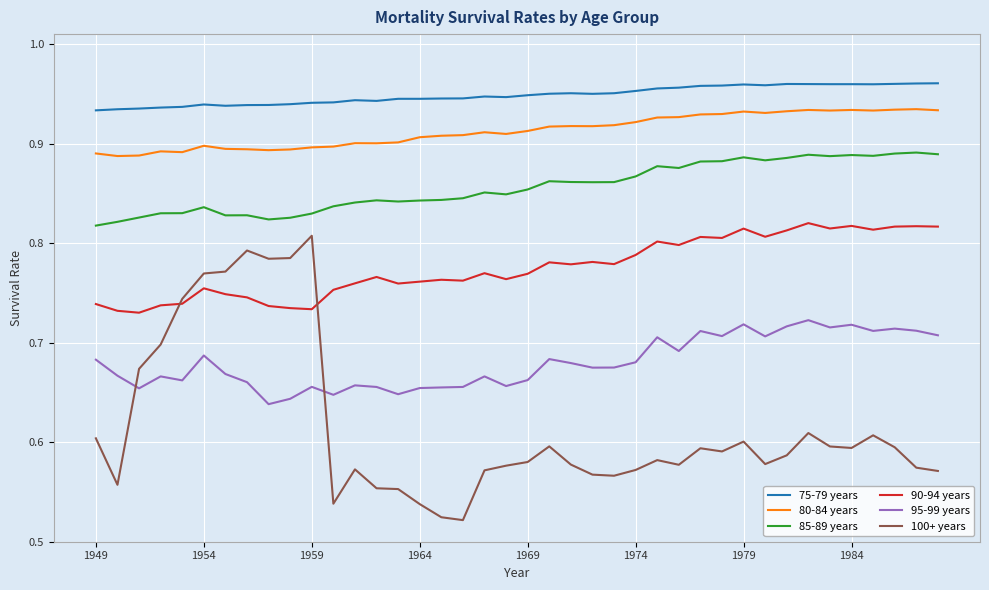

Which series has the largest range (max minus min)?

100+ years